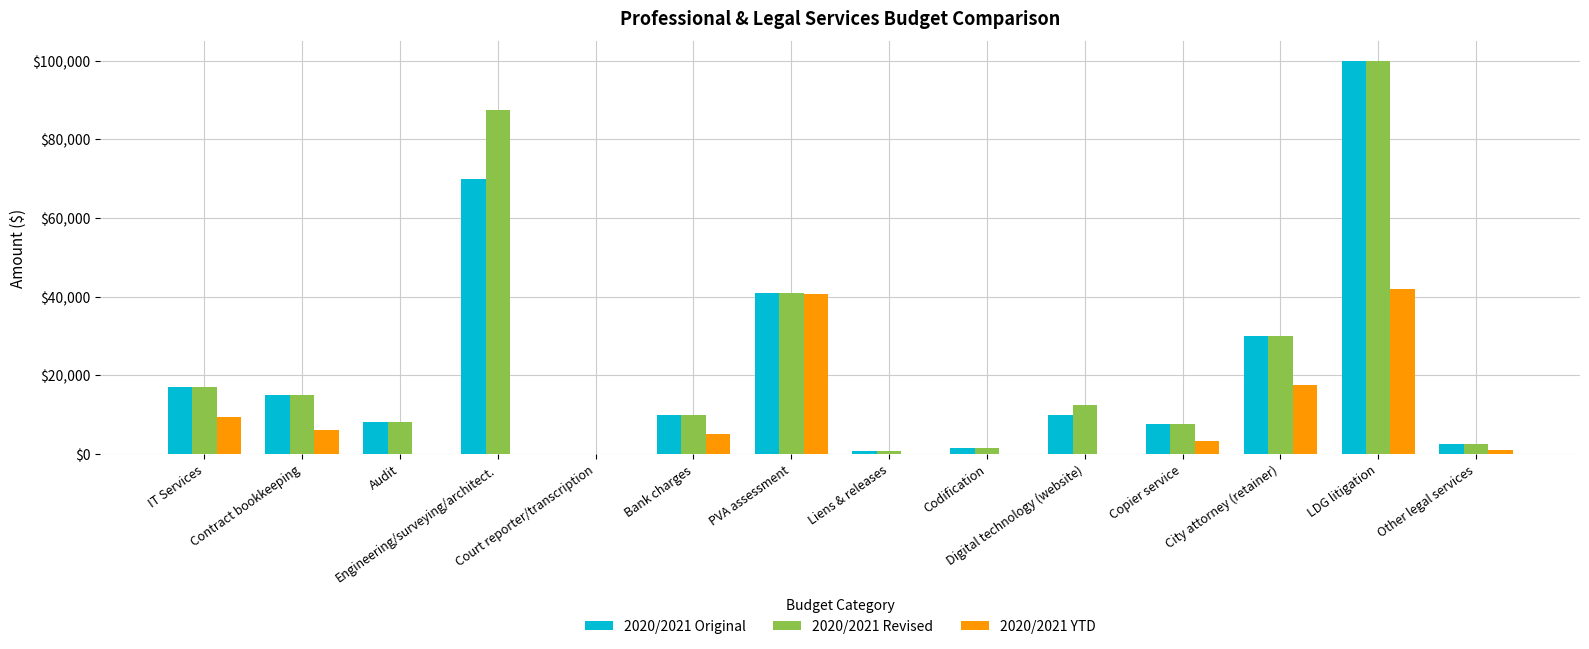

What is the maximum value shown in the chart?

100000.0